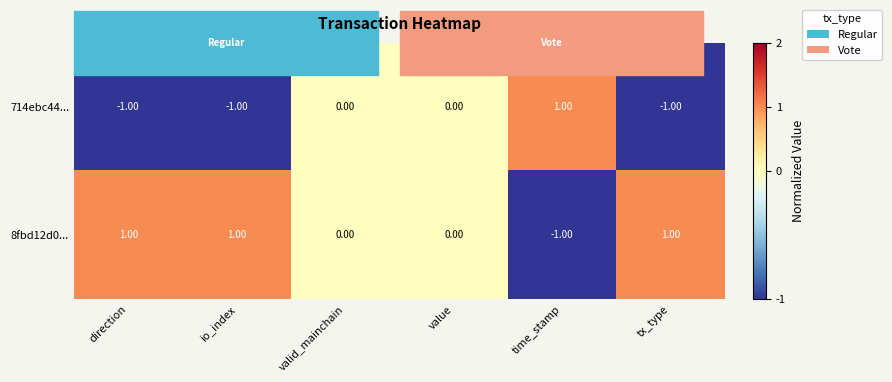

List the series in order of their overall mean, highest first.

8fbd12d0..., 714ebc44...